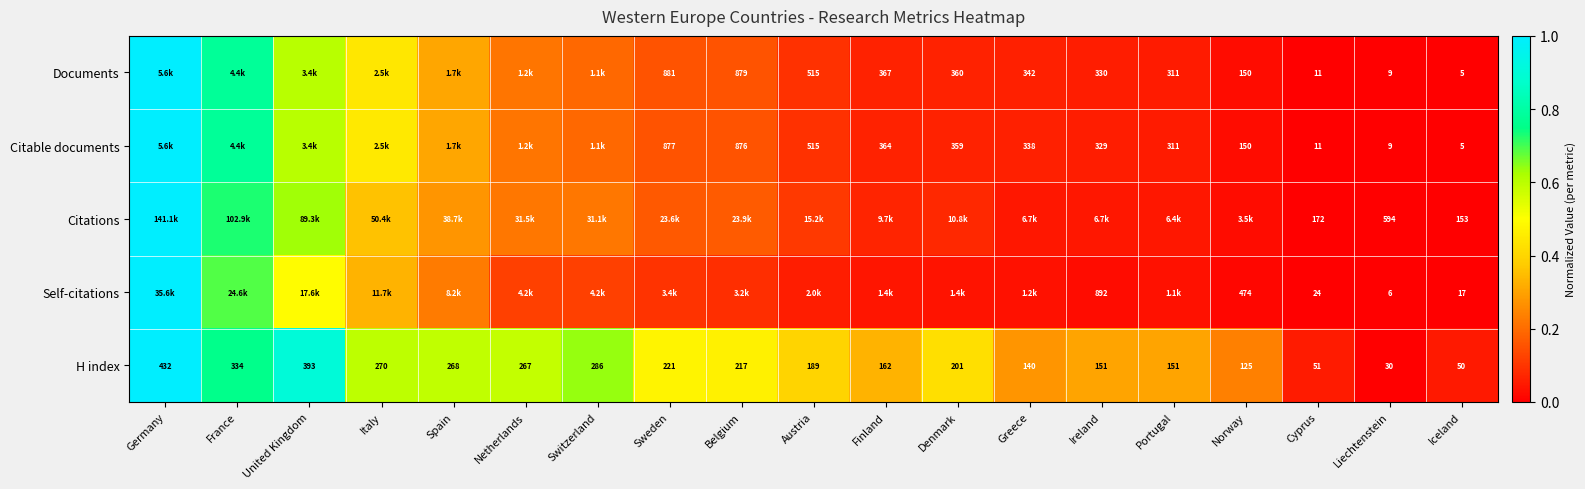

Which category has the lowest value in the H index series?

Liechtenstein